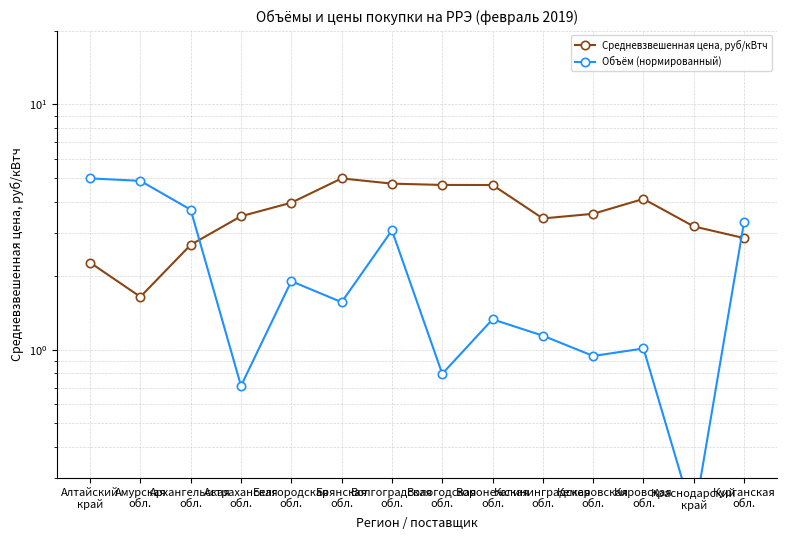

What is the total value across all series at Алтайский
край?

7.3